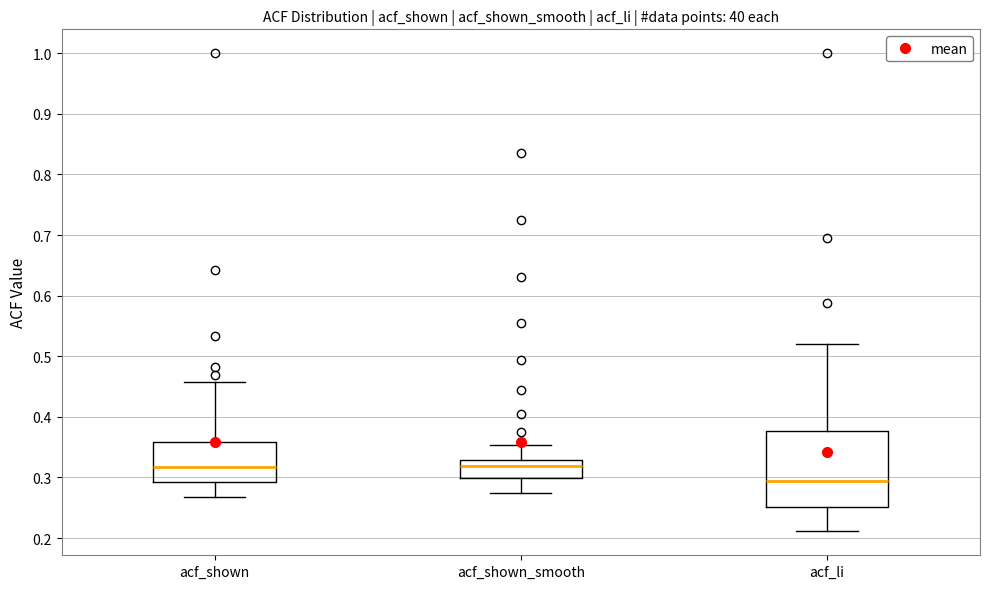

Which box's median line is the lowest?

acf_li